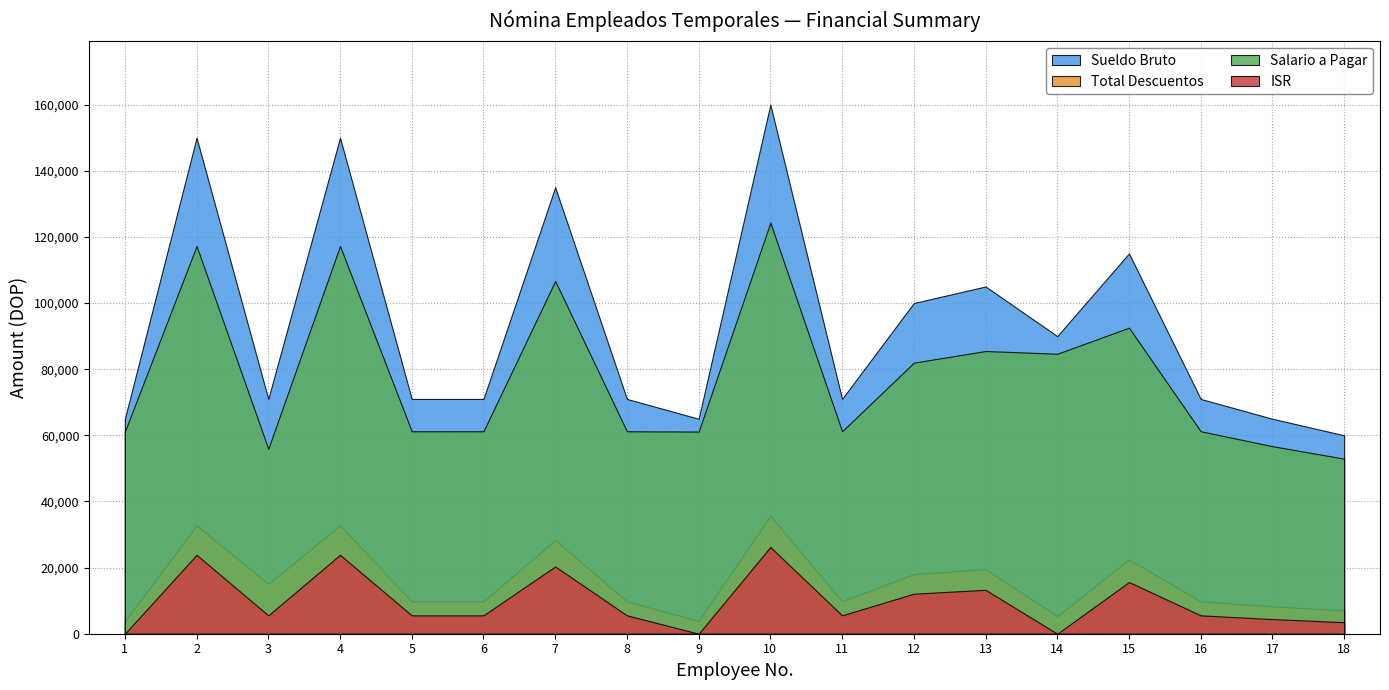

What value does the Total Descuentos series have at 15?

22455.2